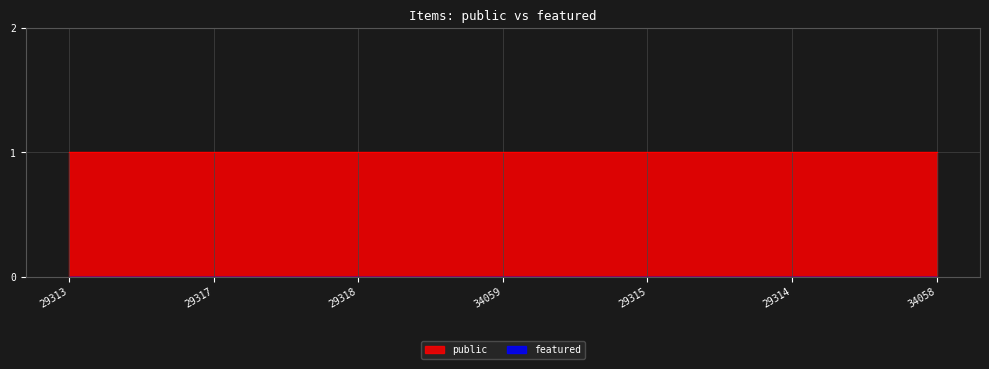

Which series has the largest total across all categories?

public